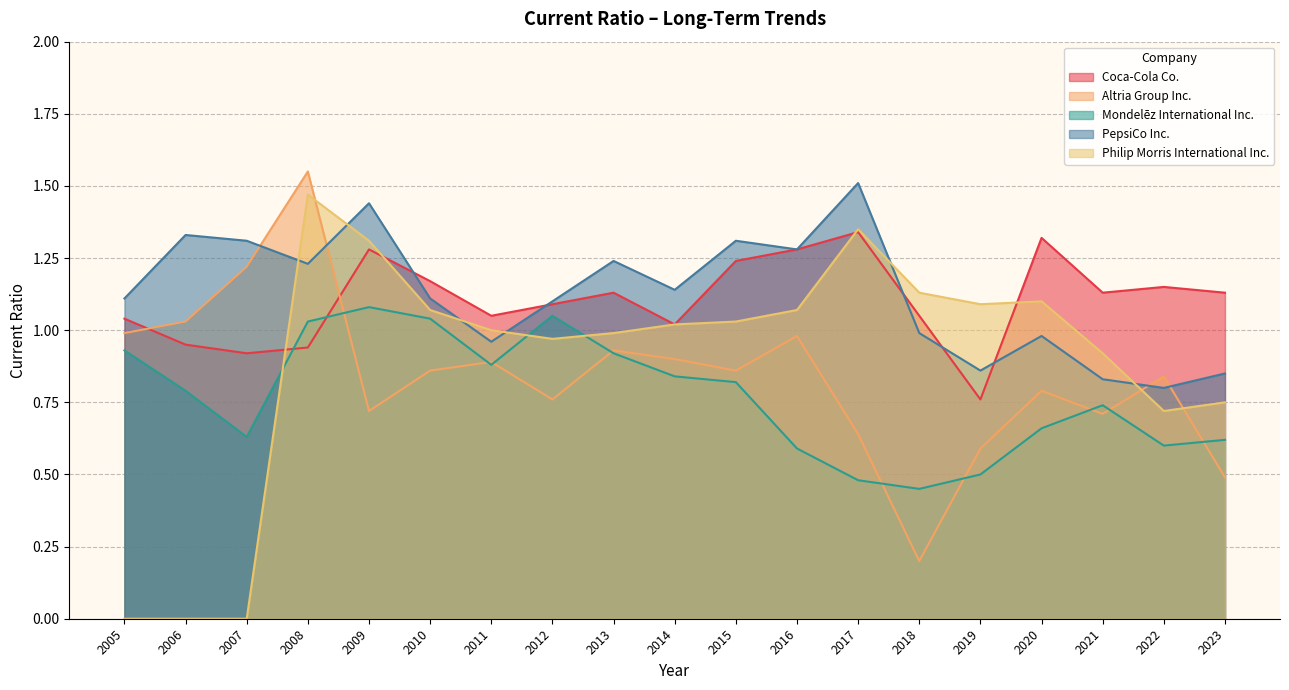

Which category has the highest value in the Altria Group Inc. series?

2008